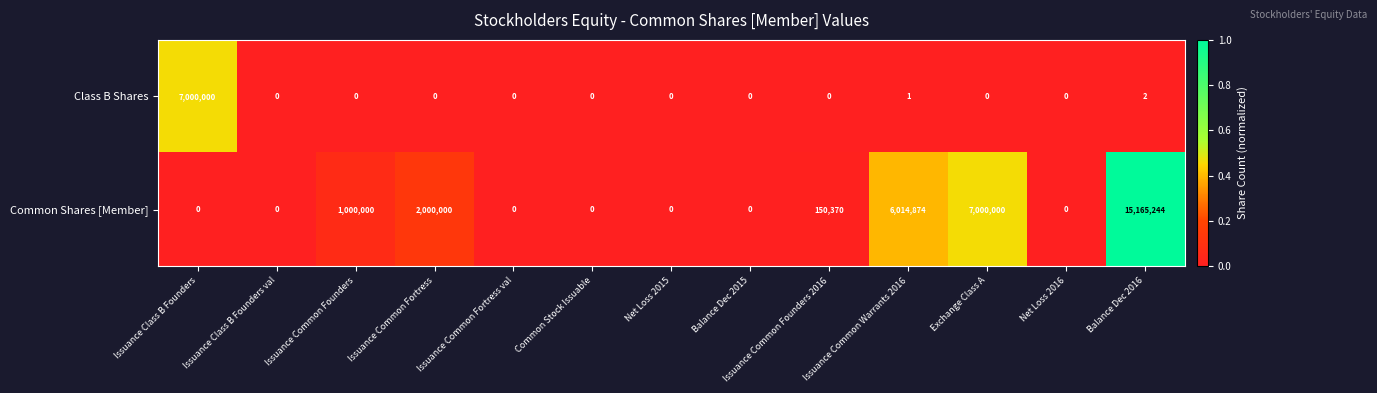

Between Issuance Class B Founders and Issuance Common Founders 2016, which series saw the biggest shift?

Class B Shares